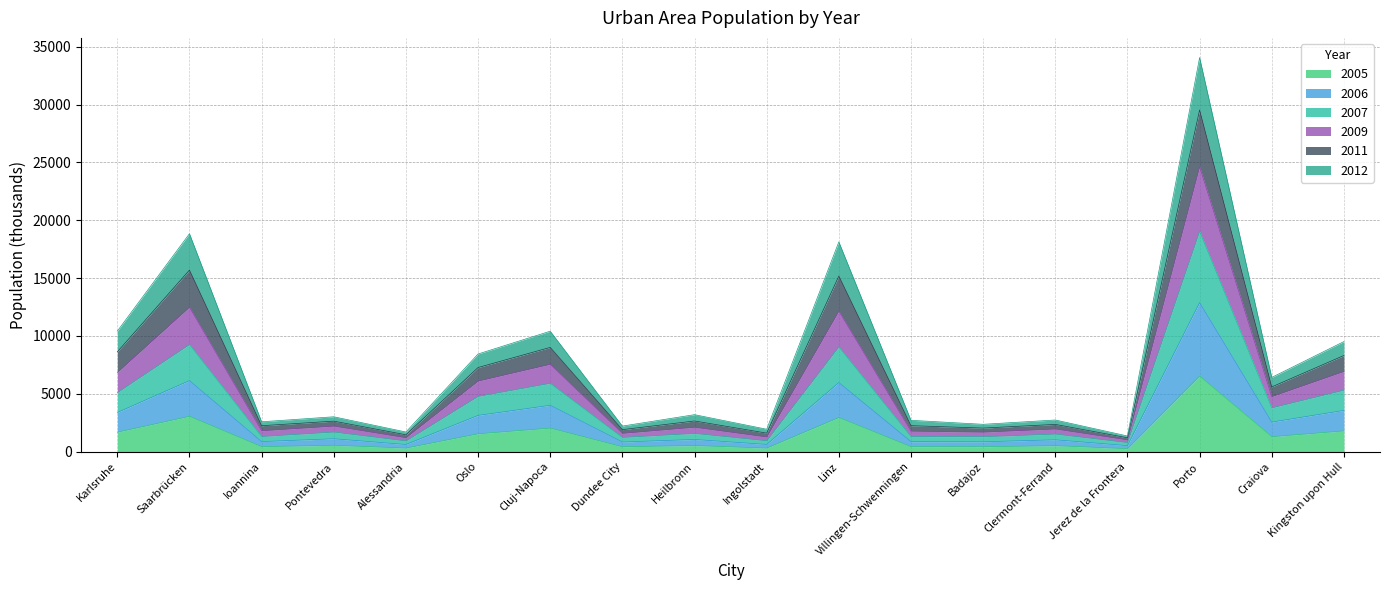

Where does the 2005 series first go above 550?

Karlsruhe